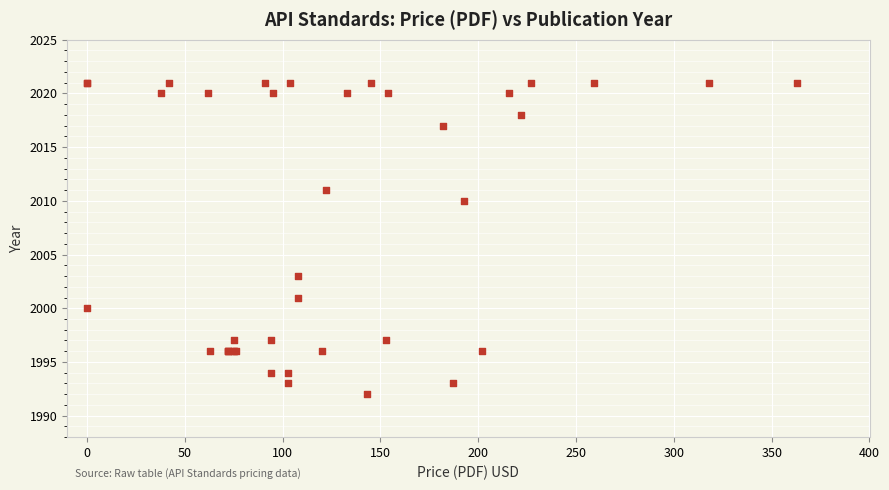

What Y value in the scatter plot is closest to 2006?

2003